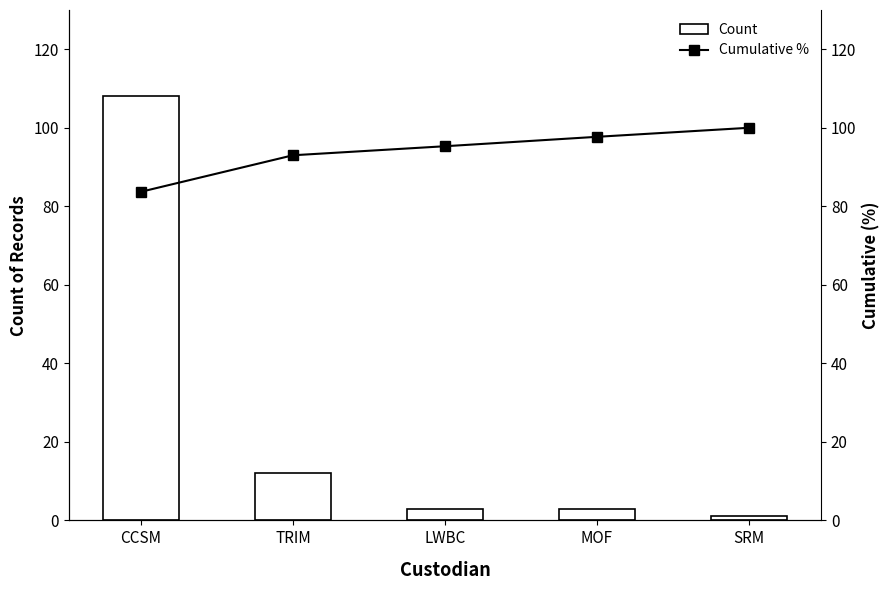

Where is Cumulative % nearest to the value 91?

TRIM